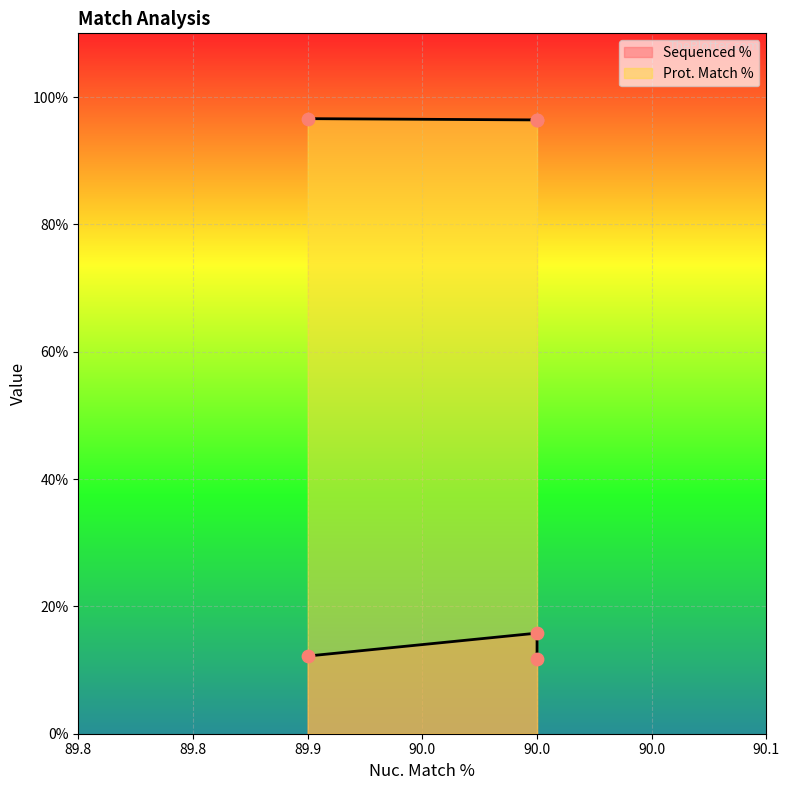

What is the total value across all series at 90.0?

108.2